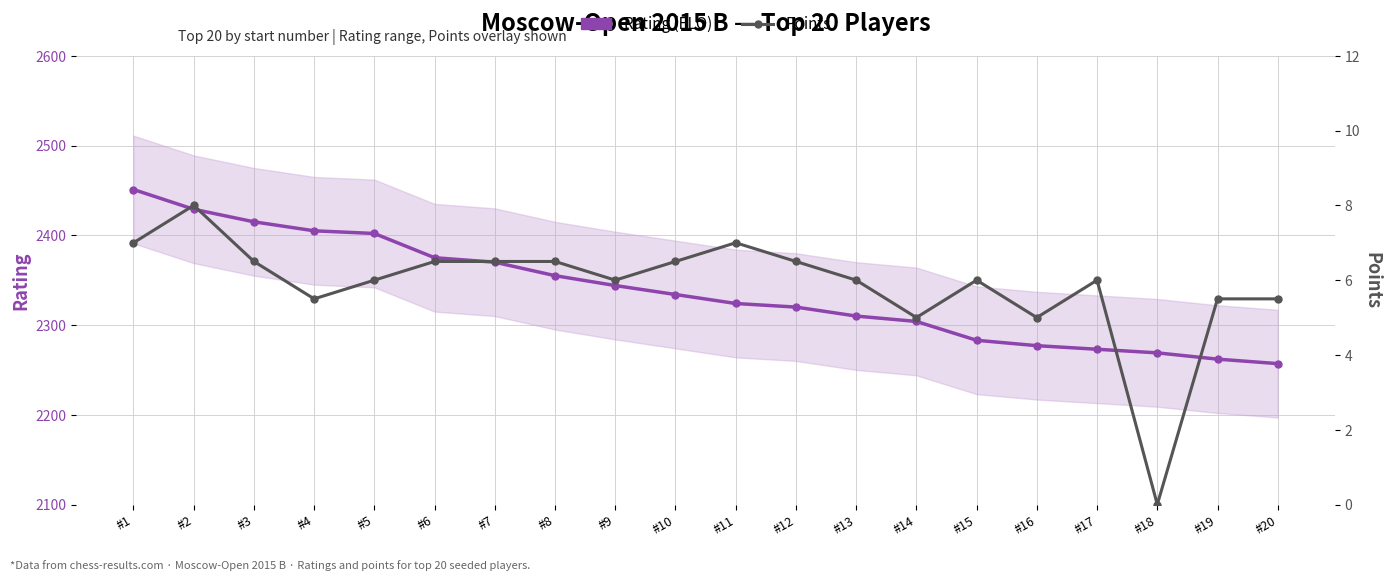

Between #4 and #11, which series saw the biggest shift?

Rating (ELO)